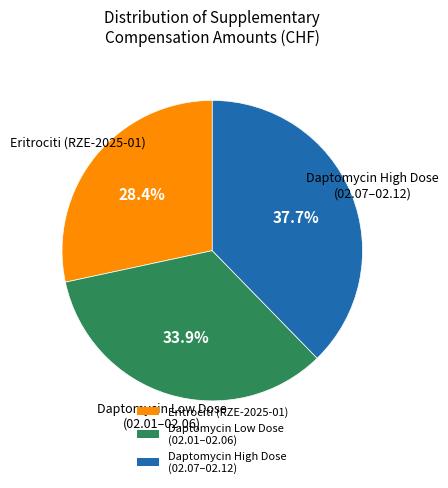

Combined, what portion of the pie is Daptomycin High Dose (02.07–02.12) and Daptomycin Low Dose (02.01–02.06)?

71.6%